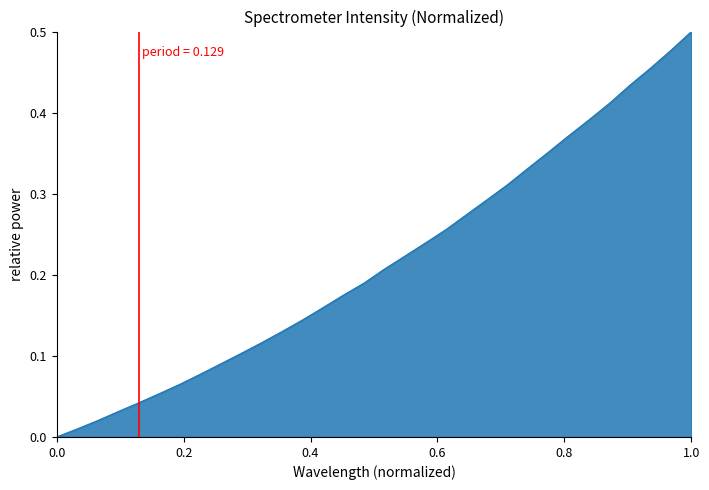

Which label corresponds to the largest value in the chart?

1.0